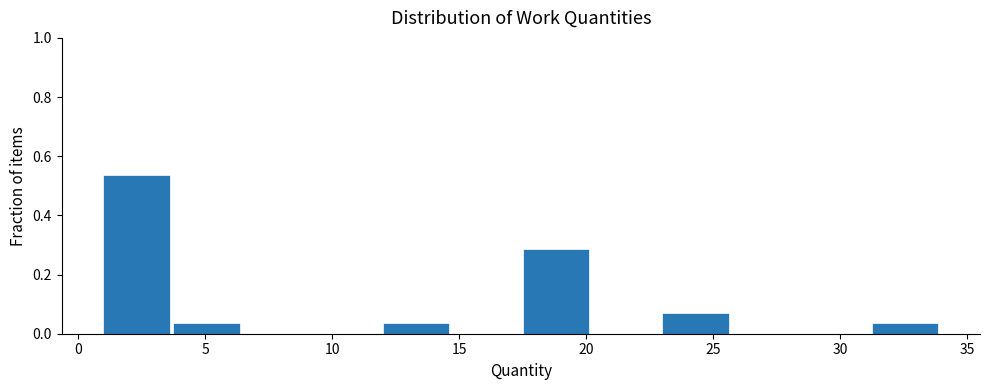

How tall is the bar that spans 23.00 to 25.75 on the x-axis? Neither the bar edges nor the heights are printed on the chart, so give them approximately, as read against the axes.

0.08